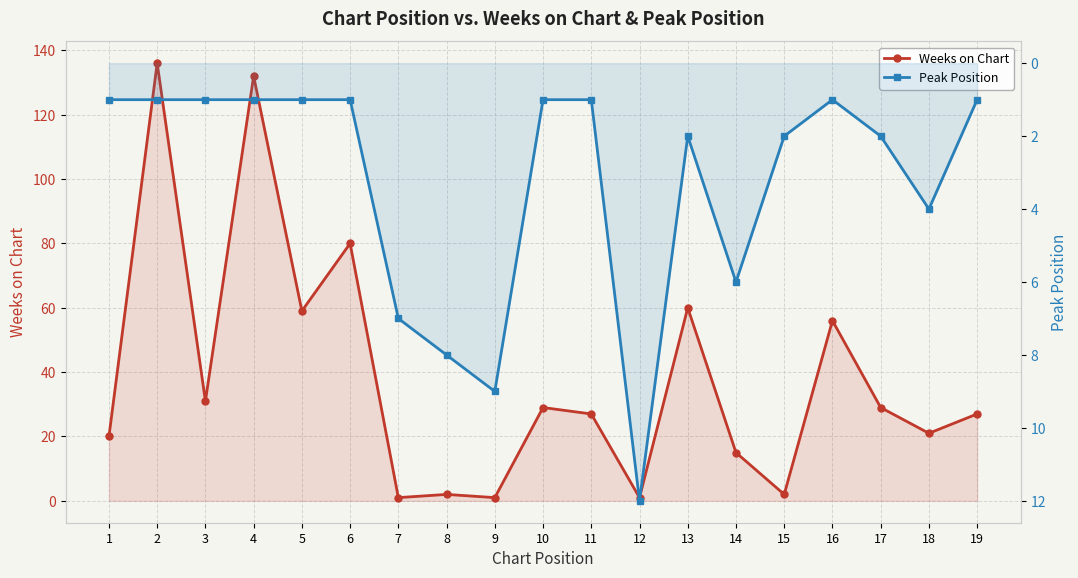

Which category has the lowest value in the Peak Position series?

1